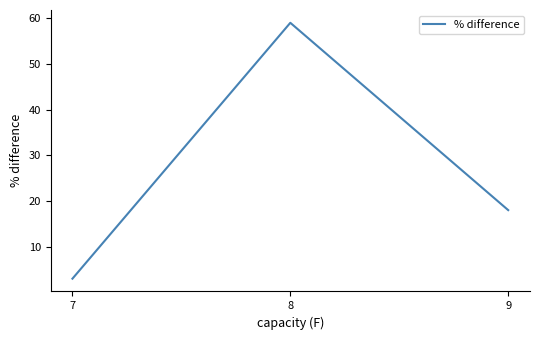

List the labels in order of value, largest first.

8, 9, 7